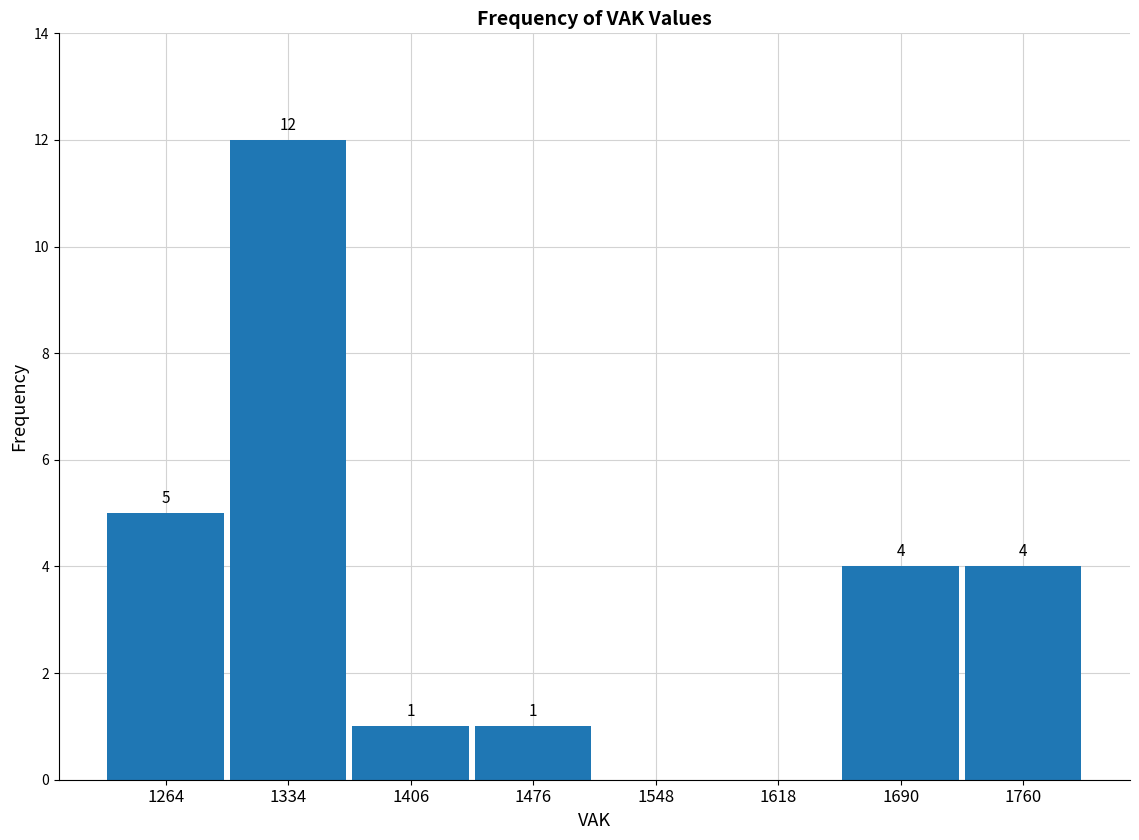

Which range on the x-axis has the tallest bar?

1299 to 1370